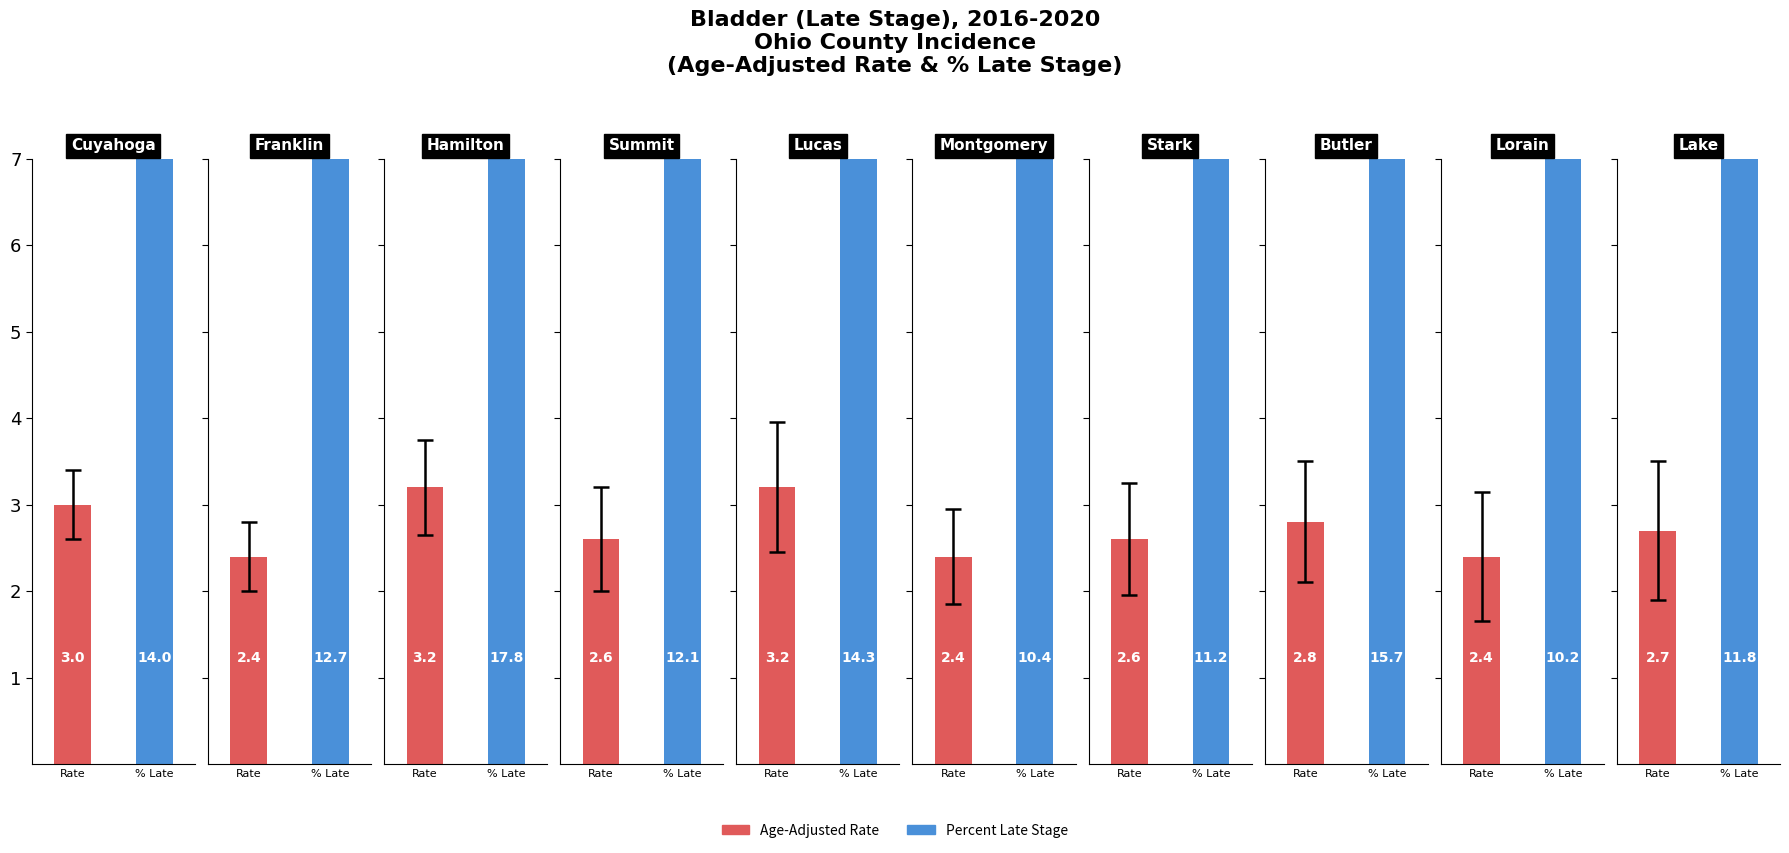

Reading left to right, list all the values displayed in this chart.

Age-Adjusted Rate: 3.0	2.4	3.2	2.6	3.2	2.4	2.6	2.8	2.4	2.7
Percent Late Stage: 14.0	12.7	17.8	12.1	14.3	10.4	11.2	15.7	10.2	11.8